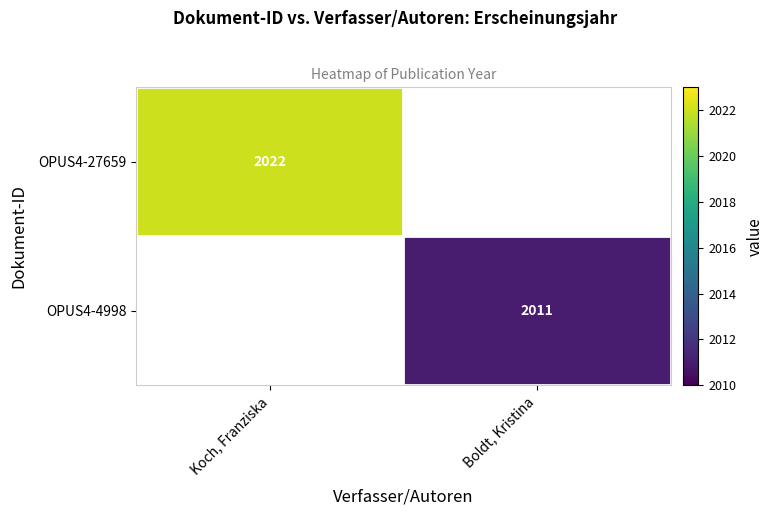

At which category does the chart reach its minimum across all series?

Boldt, Kristina